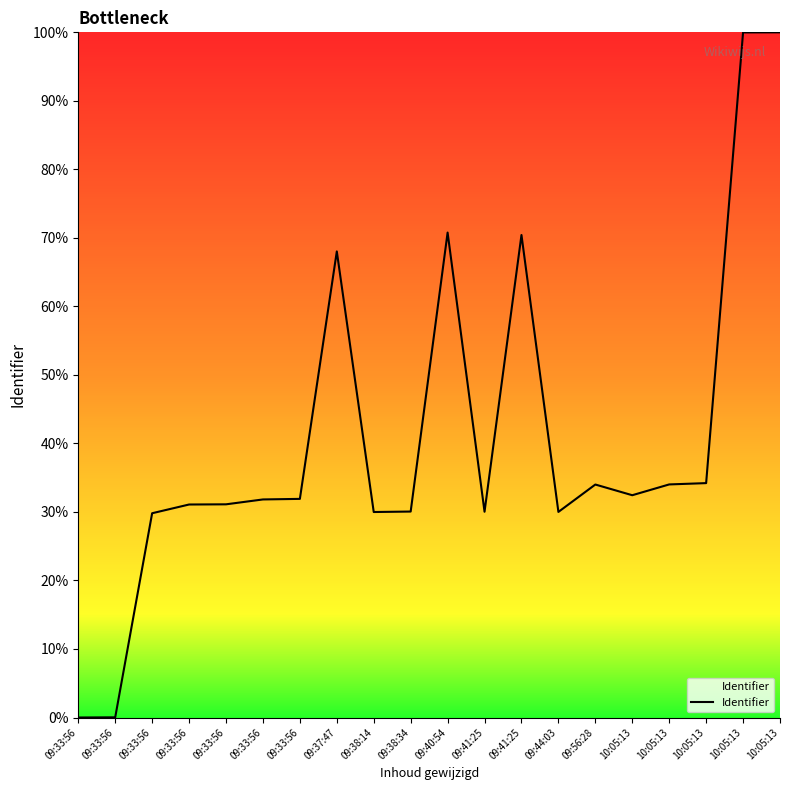

Rank the categories by value from highest to lowest.

10:05:13, 10:05:13, 09:40:54, 09:41:25, 09:37:47, 10:05:13, 10:05:13, 09:56:28, 10:05:13, 09:33:56, 09:33:56, 09:33:56, 09:33:56, 09:38:34, 09:41:25, 09:44:03, 09:38:14, 09:33:56, 09:33:56, 09:33:56